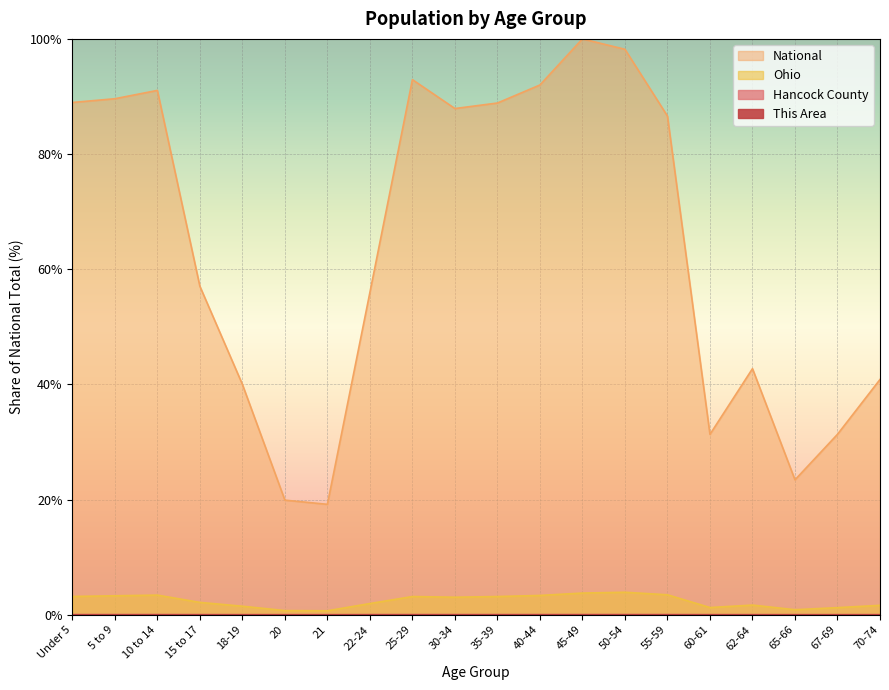

Where is the first local maximum for Ohio?

10 to 14